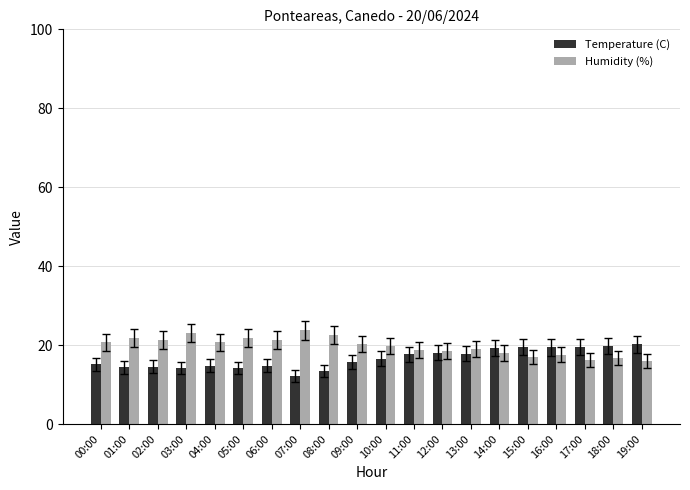

Count the number of categories in the chart.

20